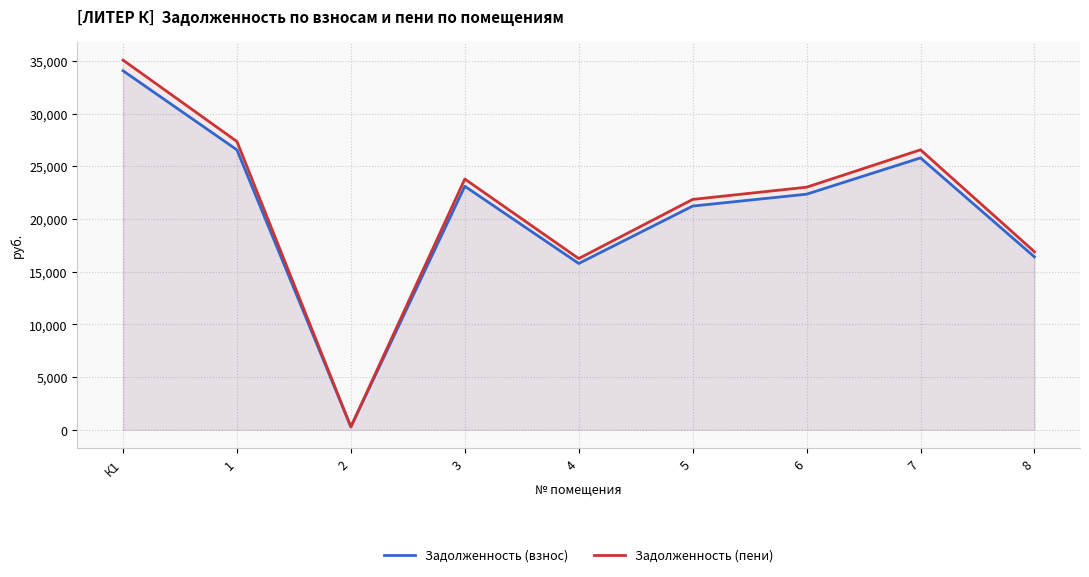

Rank the series by their average value, from highest to lowest.

Задолженность (пени), Задолженность (взнос)